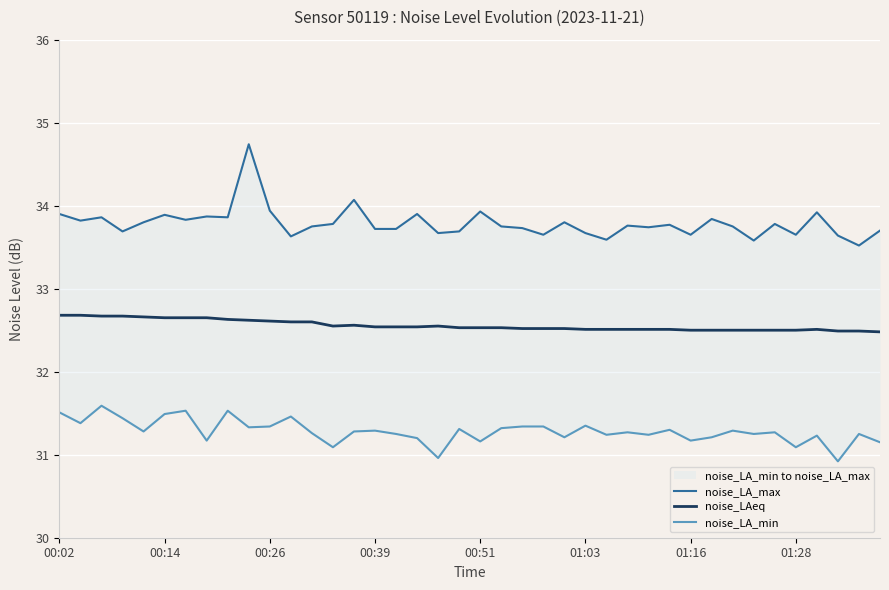

Reading left to right, transcribe all the data shown in this chart.

noise_LA_max: 33.9	33.8	33.9	33.7	33.8	33.9	33.8	33.9	33.9	34.7	33.9	33.6	33.8	33.8	34.1	33.7	33.7	33.9	33.7	33.7	33.9	33.8	33.7	33.6	33.8	33.7	33.6	33.8	33.7	33.8	33.6	33.8	33.8	33.6	33.8	33.6	33.9	33.6	33.5	33.7
noise_LAeq: 32.7	32.7	32.7	32.7	32.7	32.6	32.6	32.6	32.6	32.6	32.6	32.6	32.6	32.5	32.6	32.5	32.5	32.5	32.5	32.5	32.5	32.5	32.5	32.5	32.5	32.5	32.5	32.5	32.5	32.5	32.5	32.5	32.5	32.5	32.5	32.5	32.5	32.5	32.5	32.5
noise_LA_min: 31.5	31.4	31.6	31.4	31.3	31.5	31.5	31.2	31.5	31.3	31.3	31.5	31.3	31.1	31.3	31.3	31.2	31.2	31.0	31.3	31.2	31.3	31.3	31.3	31.2	31.4	31.2	31.3	31.2	31.3	31.2	31.2	31.3	31.2	31.3	31.1	31.2	30.9	31.2	31.1